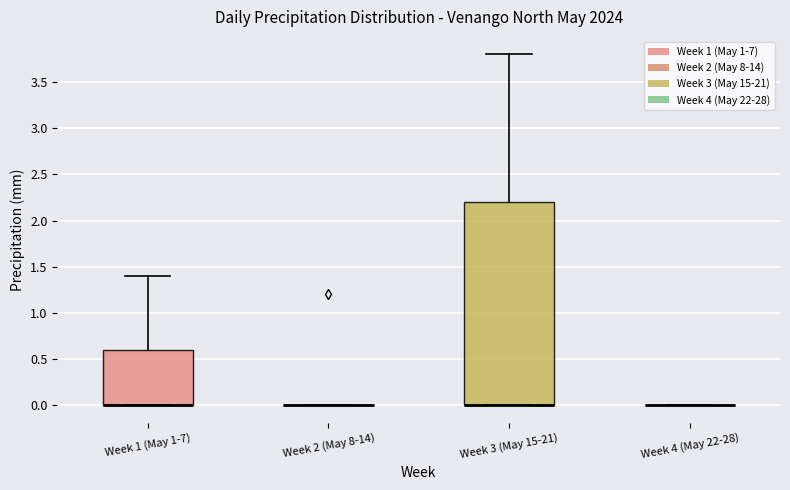

Reading left to right, transcribe this box plot: for each box, give where its median line is, the range the box spans, and where its two whiskers end, as read against the y-axis. The values are not printed on the chart, so give them approximately, as read against the axis.

Week 1 (May 1-7): median 0.0 (drawn on the box's lower edge), box 0.0 to 0.6, whiskers 0.0 to 1.4
Week 2 (May 8-14): box collapsed to a line at 0.0, whiskers 0.0 to 0.0
Week 3 (May 15-21): median 0.0 (drawn on the box's lower edge), box 0.0 to 2.2, whiskers 0.0 to 3.8
Week 4 (May 22-28): box collapsed to a line at 0.0, whiskers 0.0 to 0.0